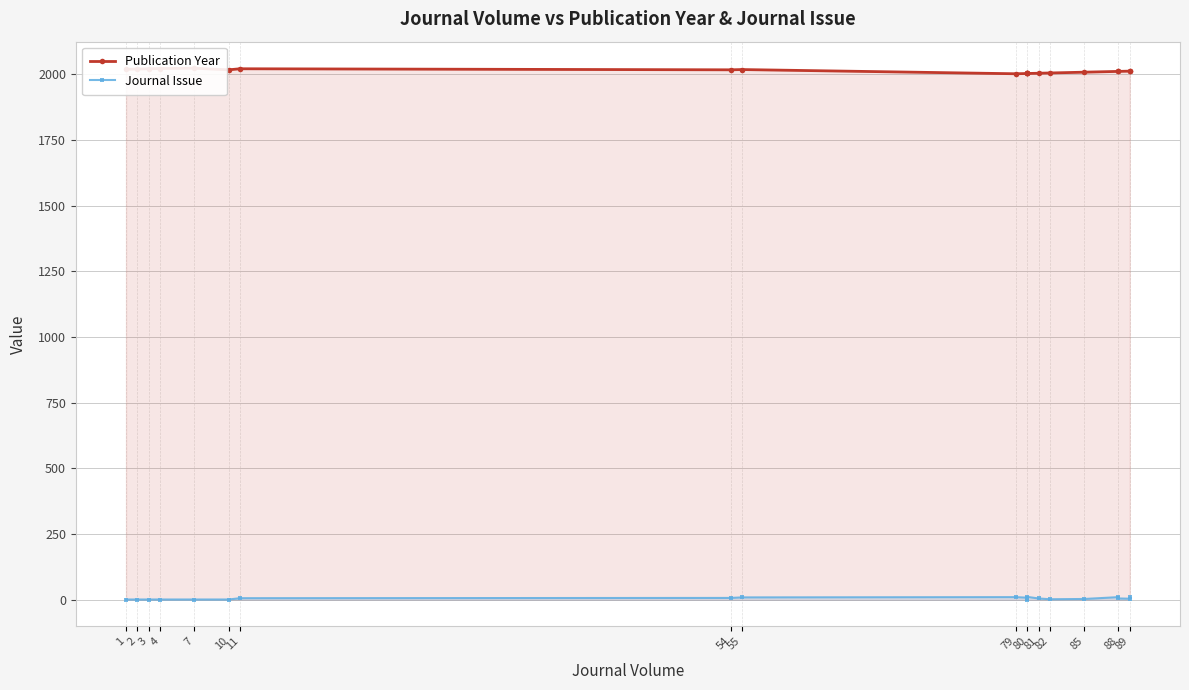

Is the value of Publication Year at 88 greater than the value of Journal Issue at 55?

Yes